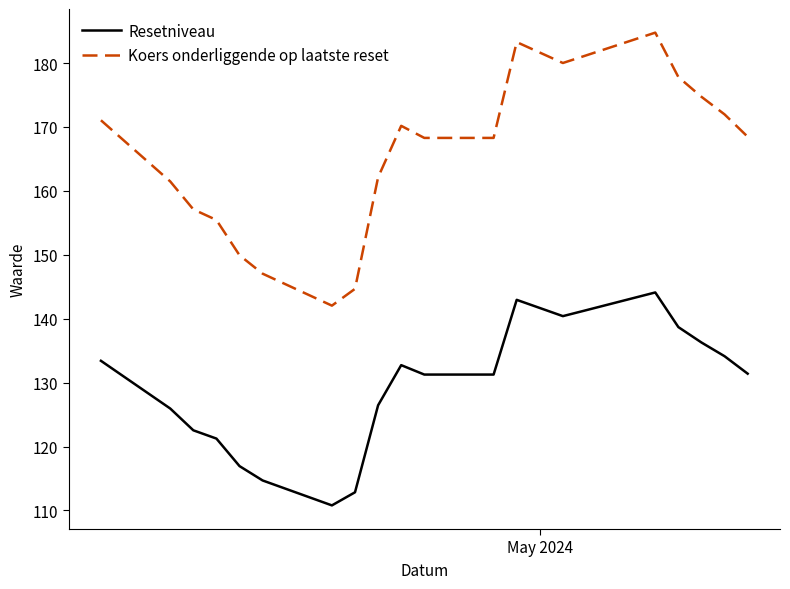

Which series has the widest spread of values?

Koers onderliggende op laatste reset